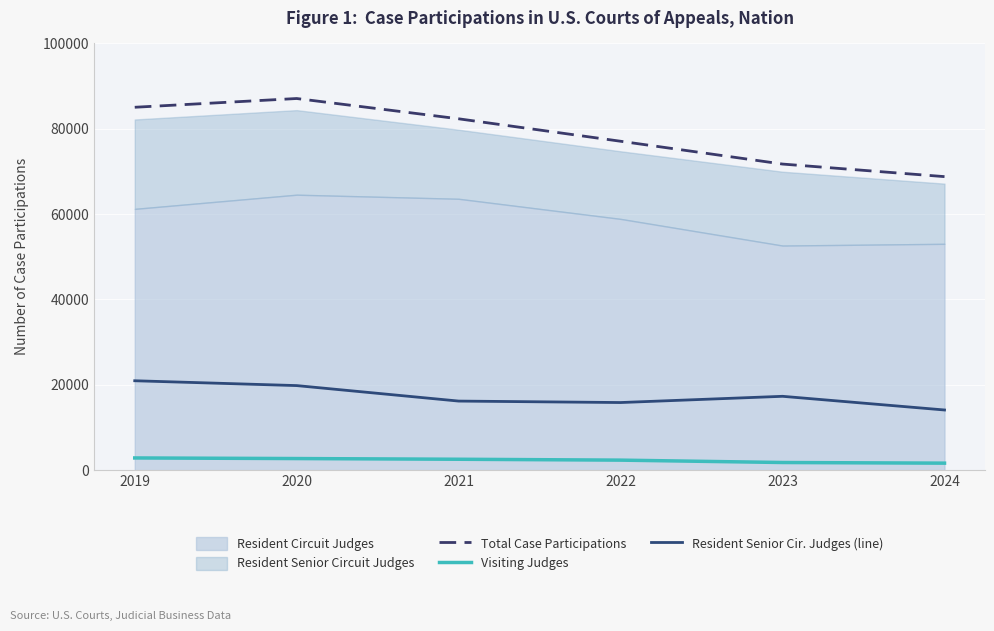

What is the smallest value displayed?

1642